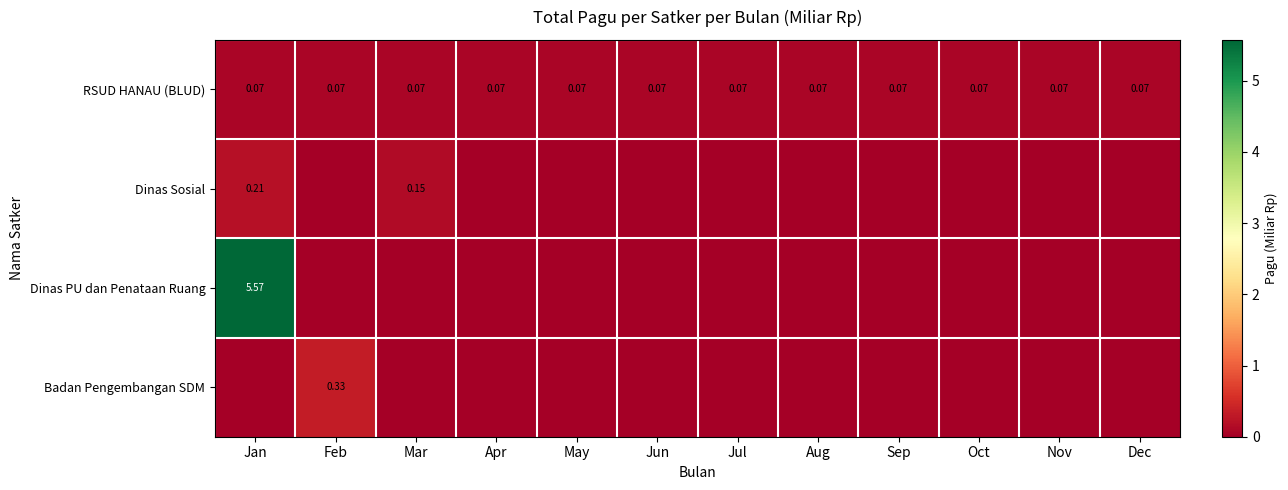

What is the difference between the maximum and minimum values in the Dinas Sosial series?

0.2